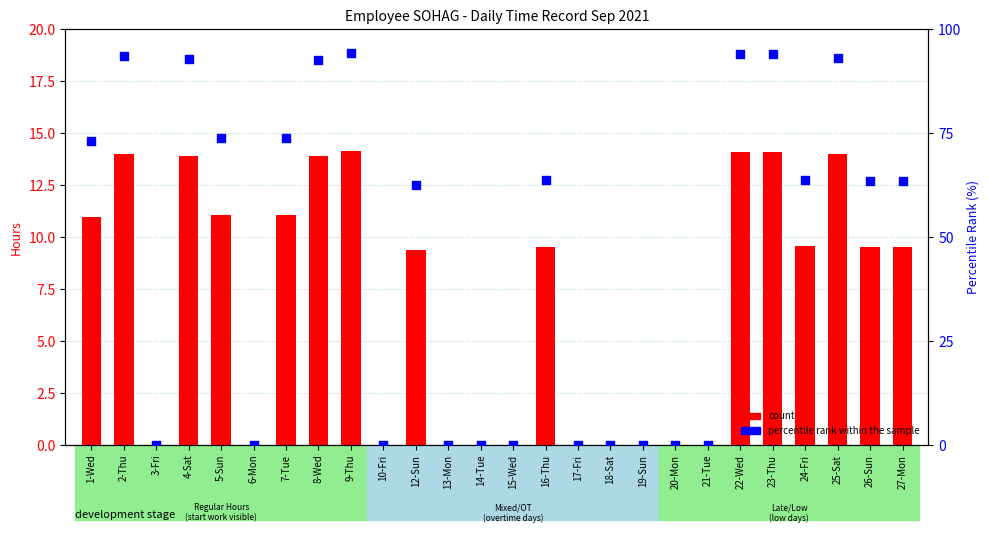

At how many categories does at least one series exceed 52?

15